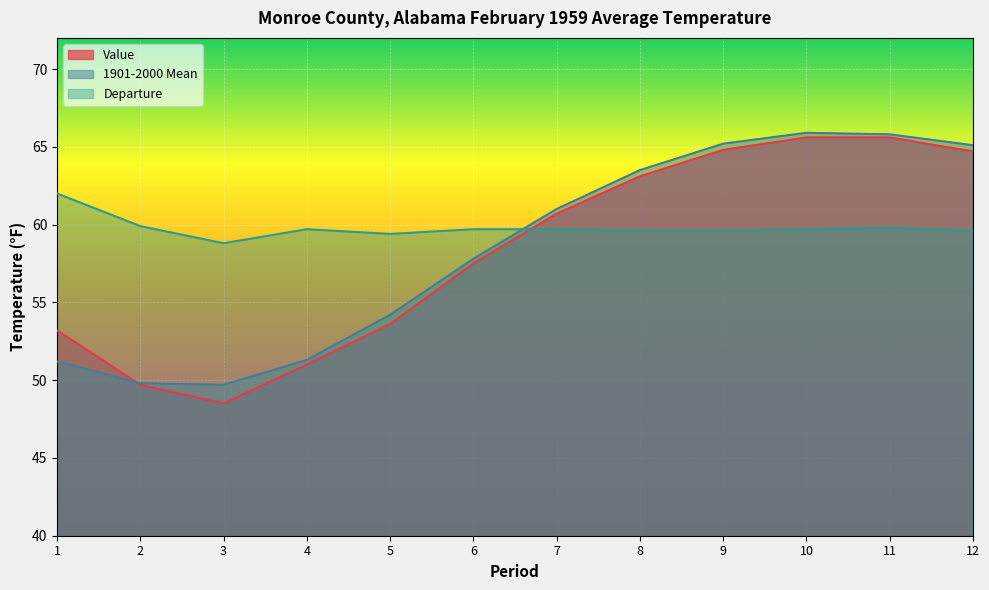

Which series ends up on top after the final intersection of Value and 1901-2000 Mean?

1901-2000 Mean